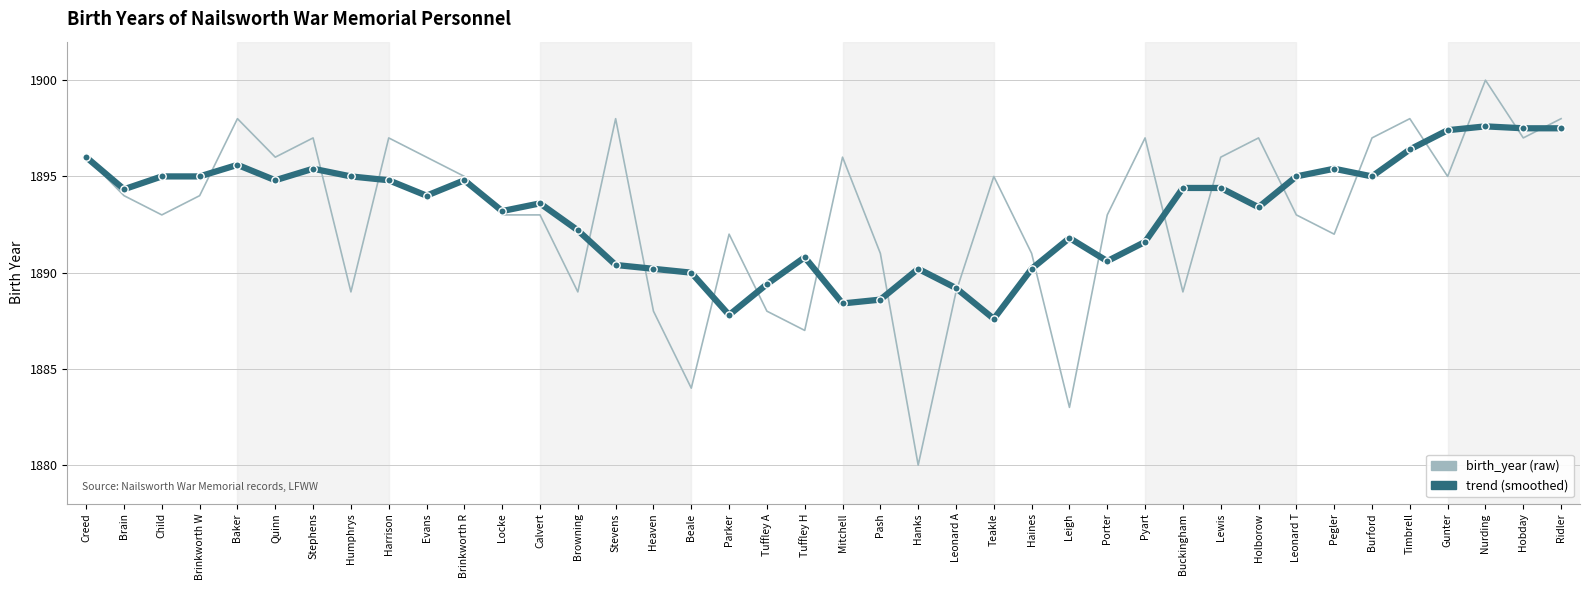

What is the spread (max minus min) of values at Evans?

2.0